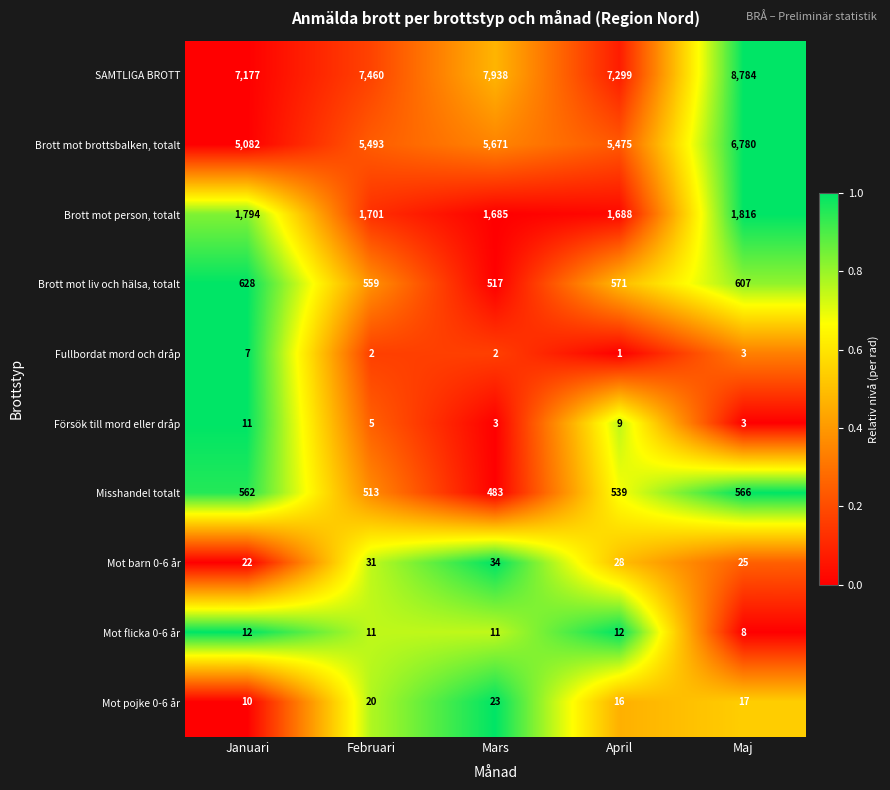

What is the minimum value for Brott mot brottsbalken, totalt?

5082